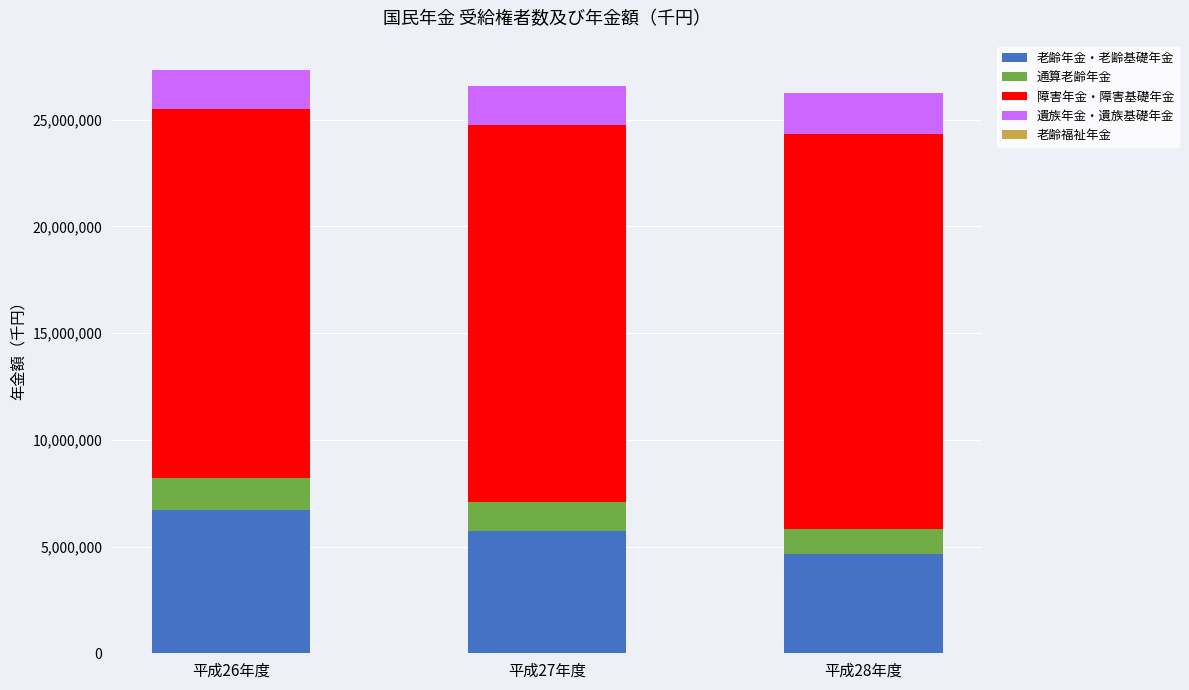

What is the total value across all series at 平成26年度?

27335445